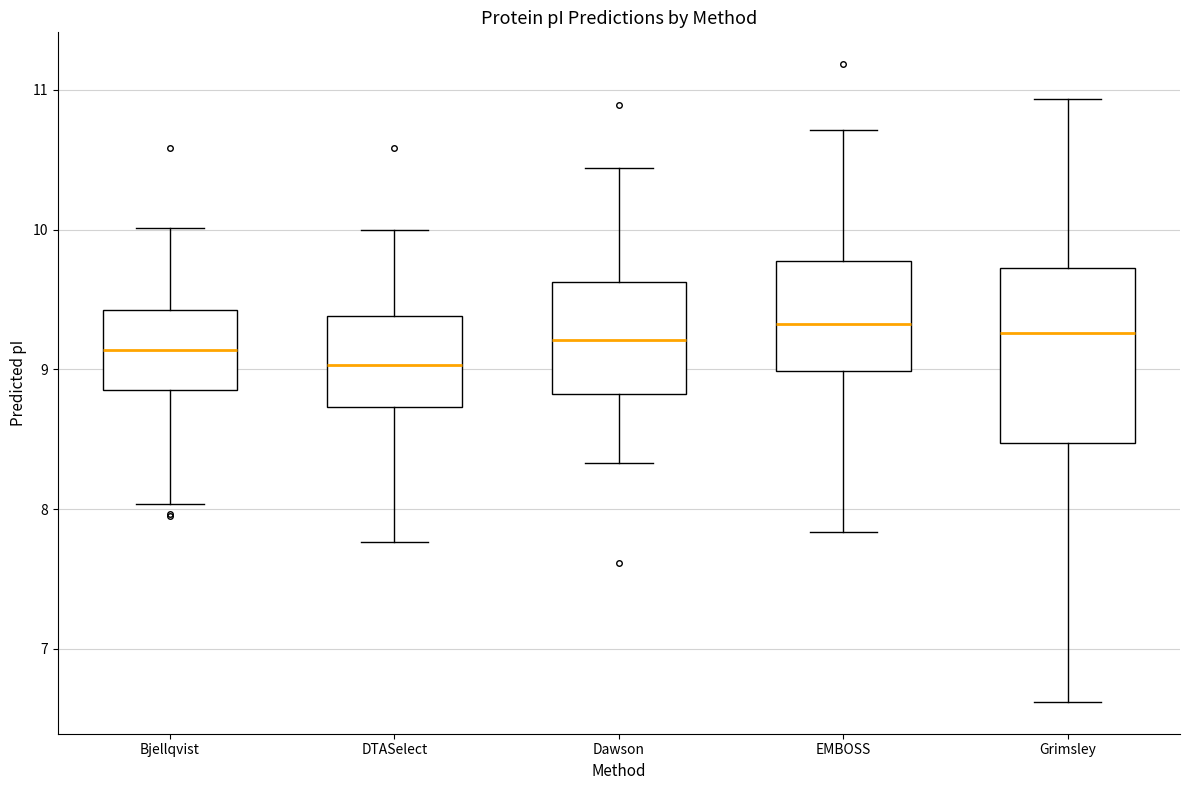

Reading left to right, transcribe this box plot: for each box, give where its median line is, the range the box spans, and where its two whiskers end, as read against the y-axis. The values are not printed on the chart, so give them approximately, as read against the axis.

Bjellqvist: median 9.1, box 8.9 to 9.4, whiskers 8.0 to 10.0
DTASelect: median 9.0, box 8.7 to 9.4, whiskers 7.8 to 10.0
Dawson: median 9.2, box 8.8 to 9.6, whiskers 8.3 to 10.4
EMBOSS: median 9.3, box 9.0 to 9.8, whiskers 7.8 to 10.7
Grimsley: median 9.3, box 8.5 to 9.7, whiskers 6.6 to 10.9